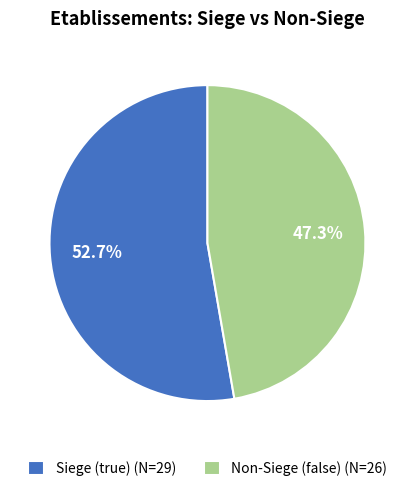

To the nearest percent, what is the difference between the largest and smallest slice percentages?

5%